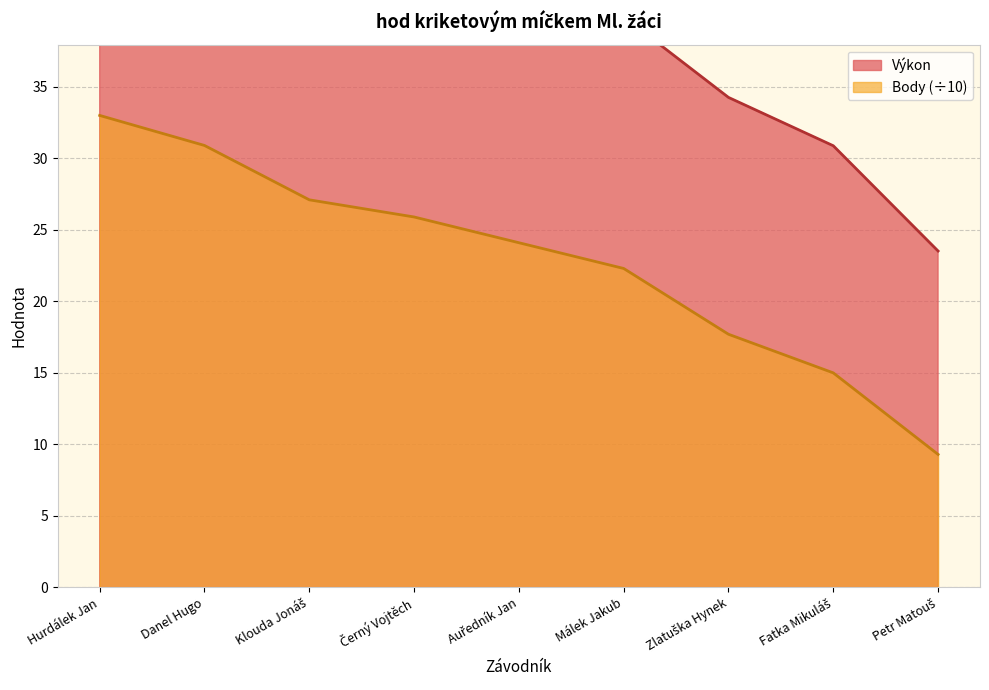

List the series in order of their overall mean, lowest first.

Body, Výkon